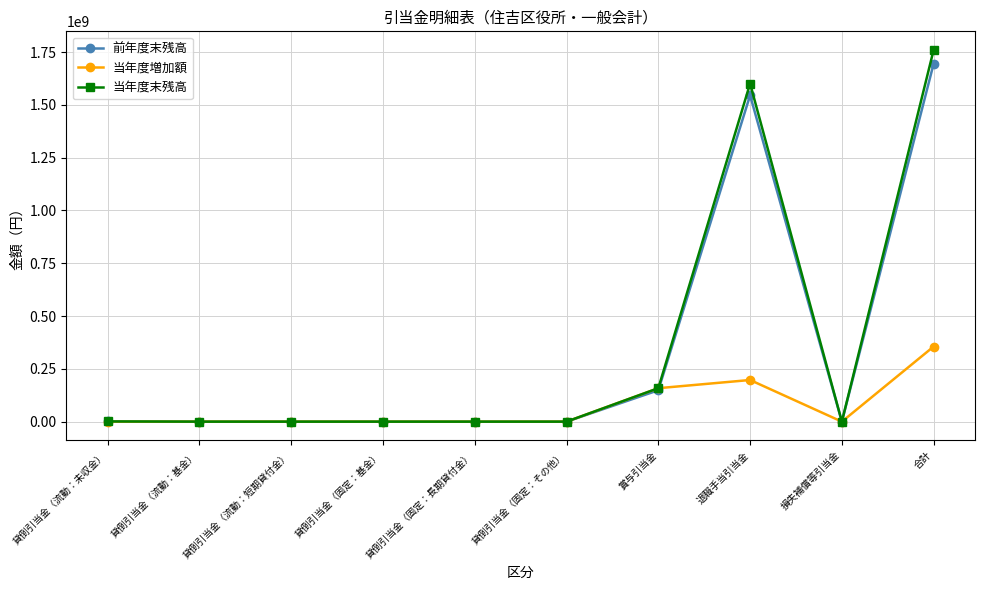

Is it true that 当年度増加額 equals 182851774 at 貸倒引当金（流動：短期貸付金）?

False